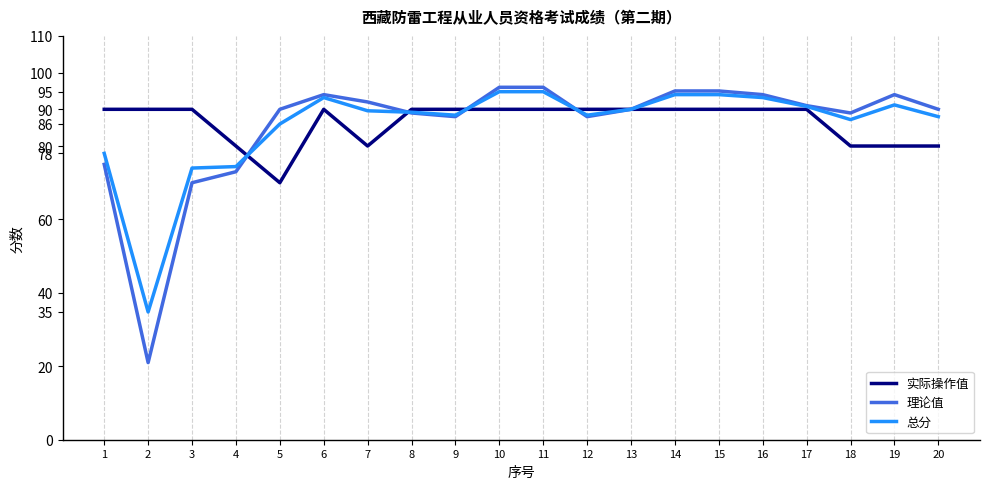

Which series has the largest range (max minus min)?

理论值